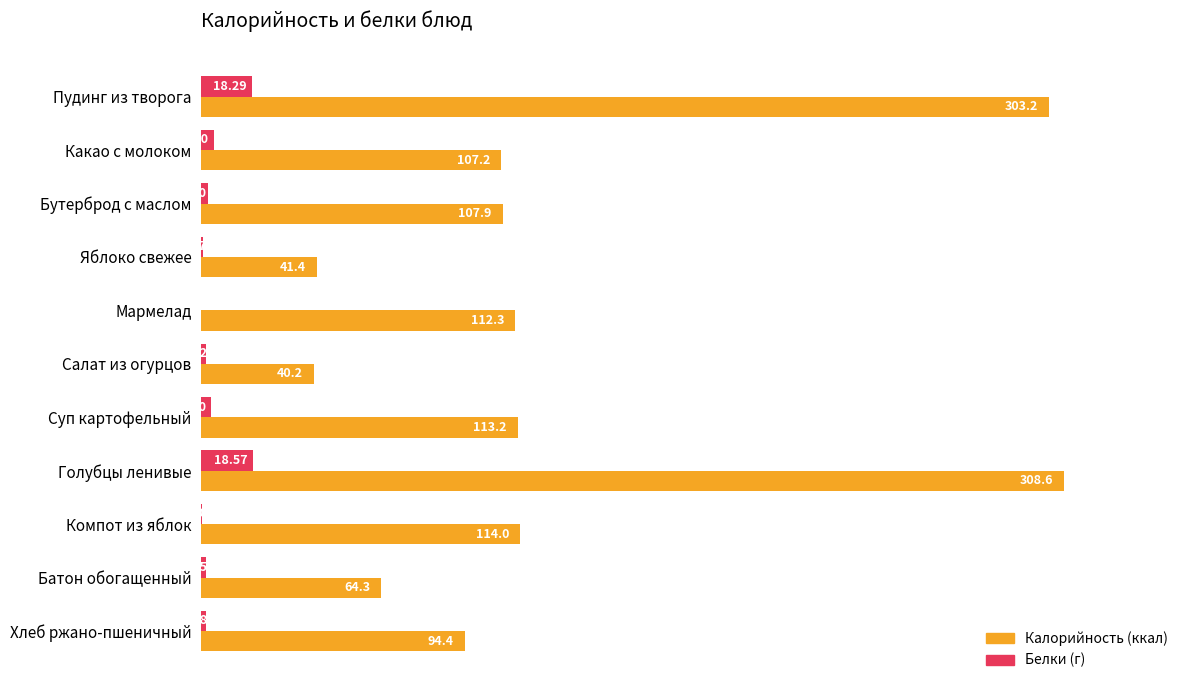

Which category has the highest value across all series?

Голубцы ленивые